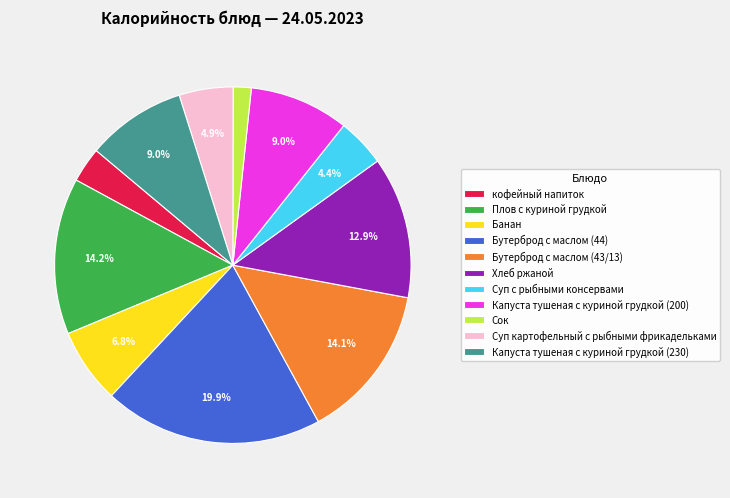

To the nearest percent, what is the difference between the largest and smallest slice percentages?

18%